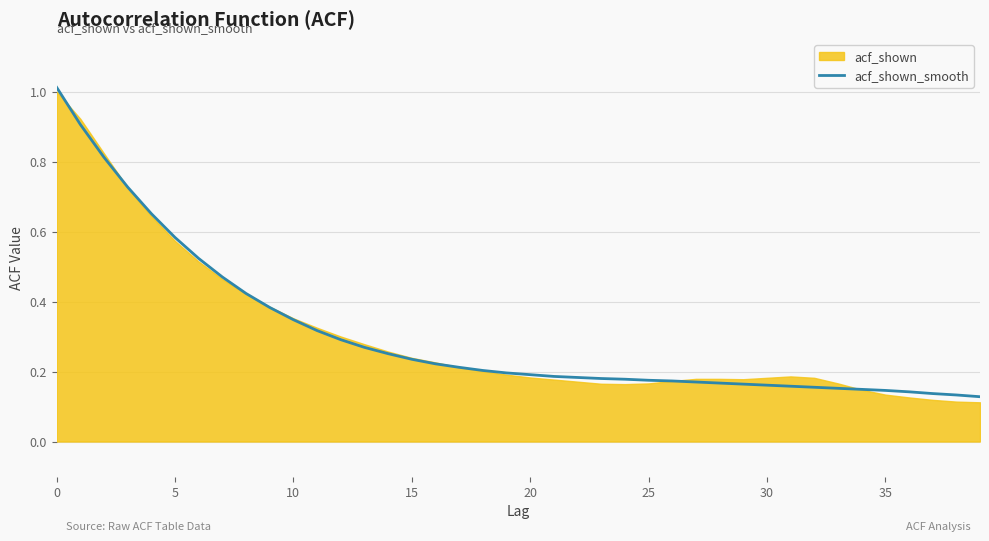

What is the label of the 9th point from the right?

31